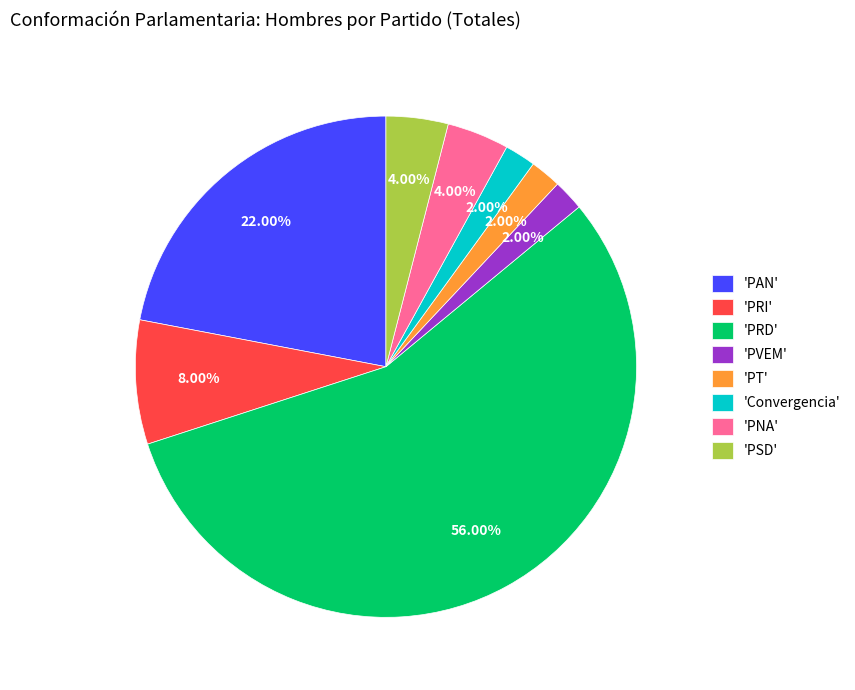

Which has a higher value, 'PAN' or 'PNA'?

'PAN'